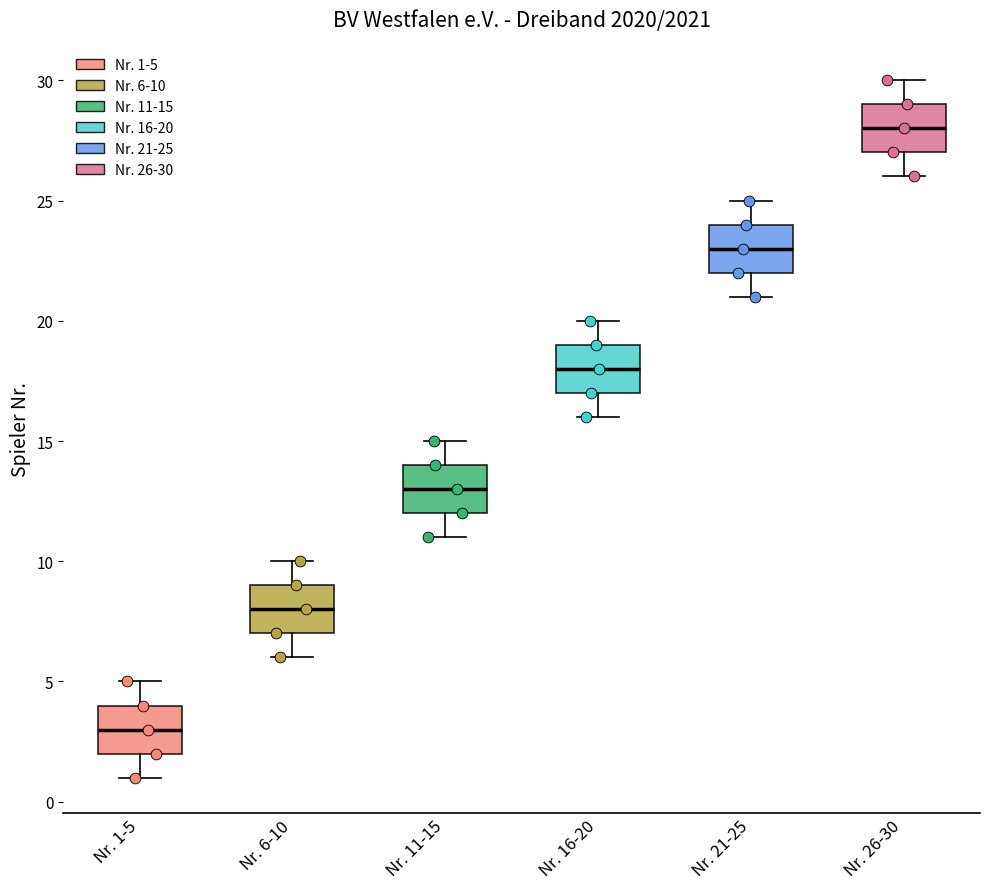

Which box's median line is the lowest?

Nr. 1-5